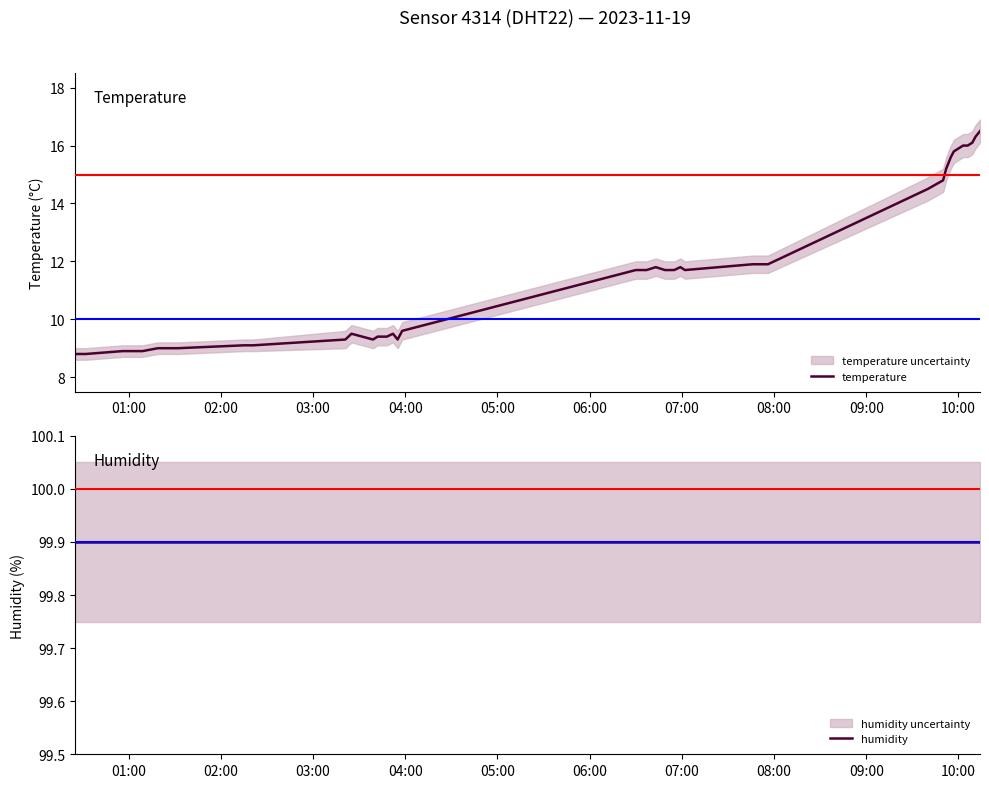

True or false: temperature and humidity intersect in this chart.

False